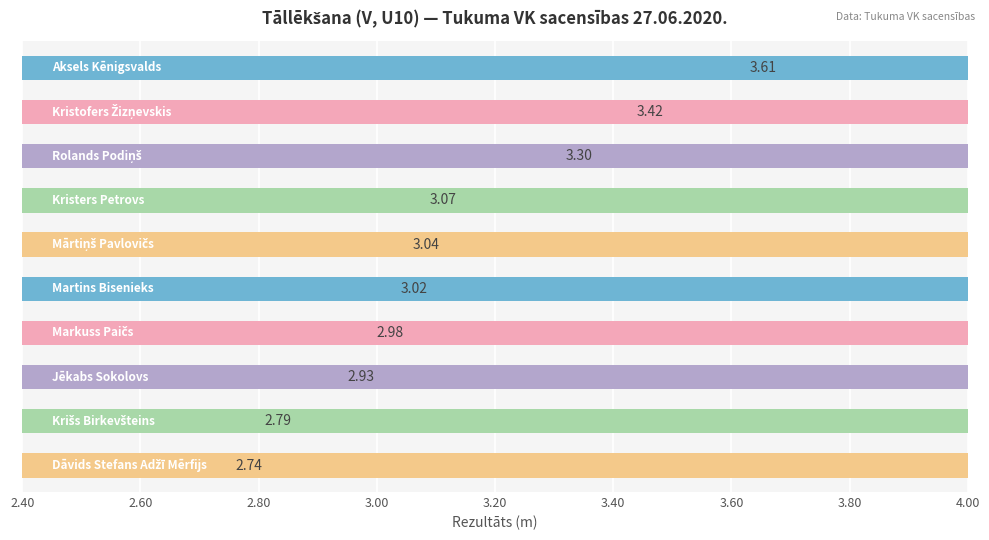

What is the maximum value shown in the chart?

3.6